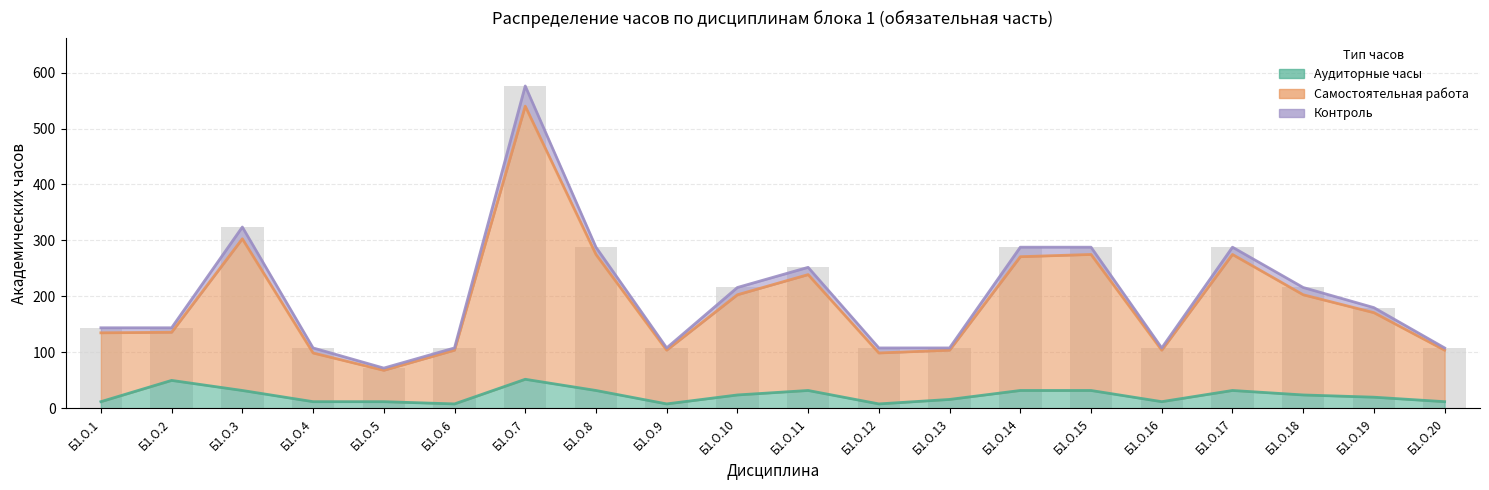

What is the approximate value of Самостоятельная работа at Б1.О.20, to the nearest 10?

100